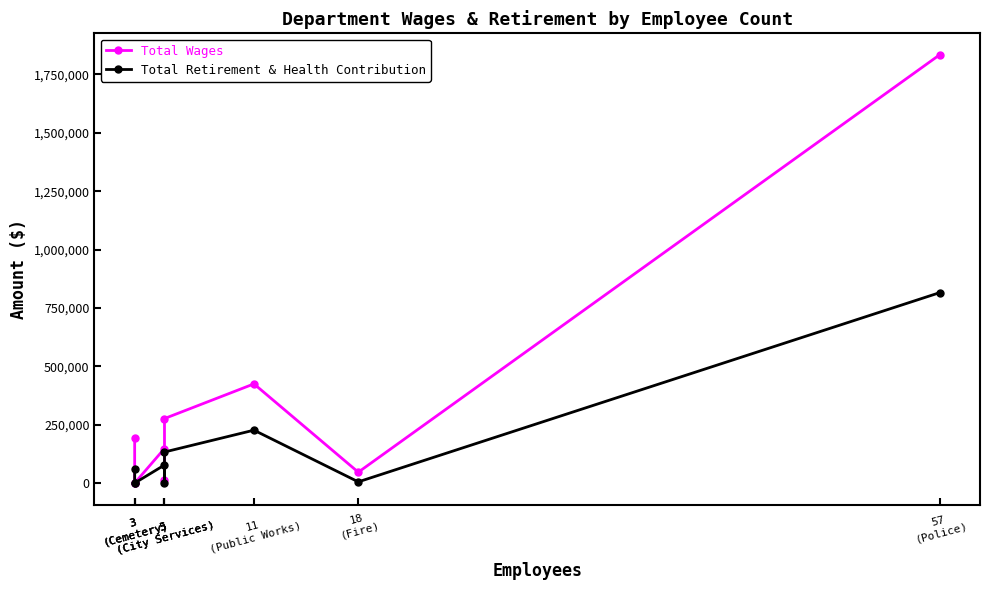

Reading left to right, extract all data points from this chart.

Total Wages: 192056	150	90	148131	15045	276371	424800	46689	1834175
Total Retirement & Health Contribution: 60500	2	1	77455	226	133099	226617	5305	815557